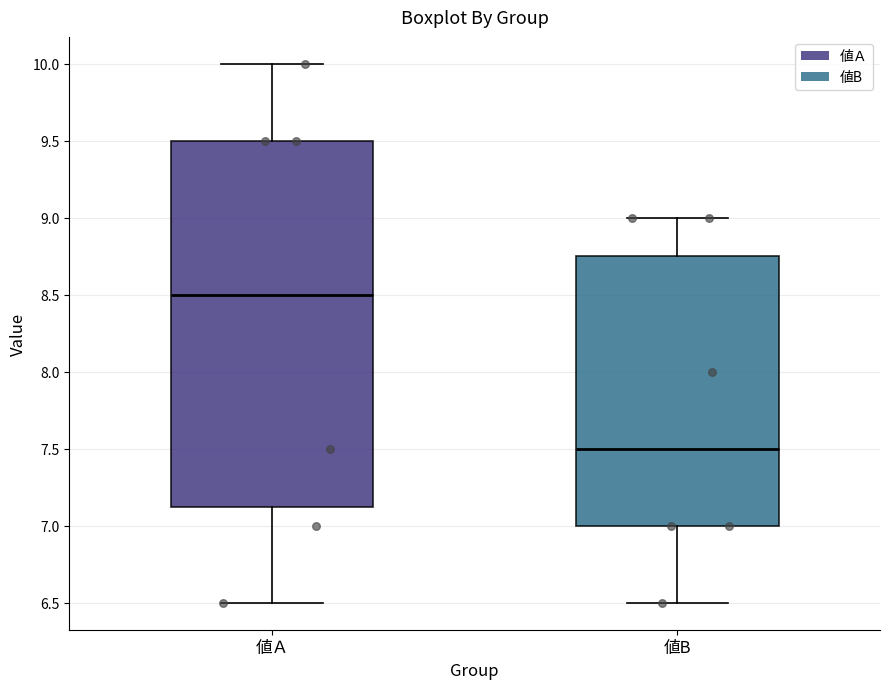

Comparing the boxes themselves (not the whiskers), which one is the tallest?

値Ａ